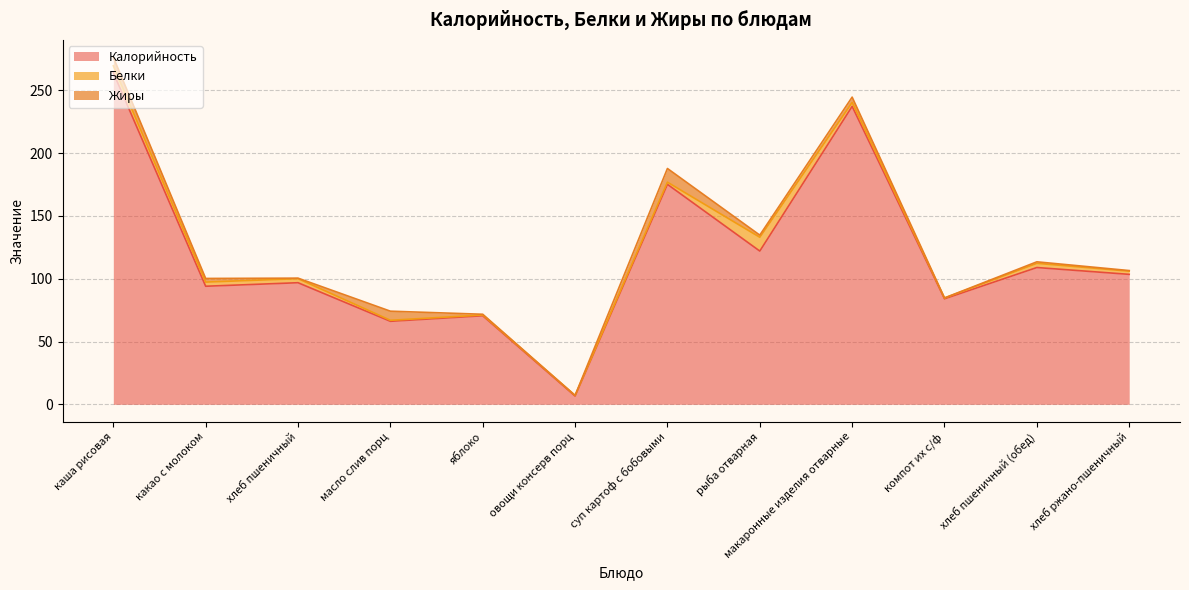

What is the average value of the Калорийность series?

119.1